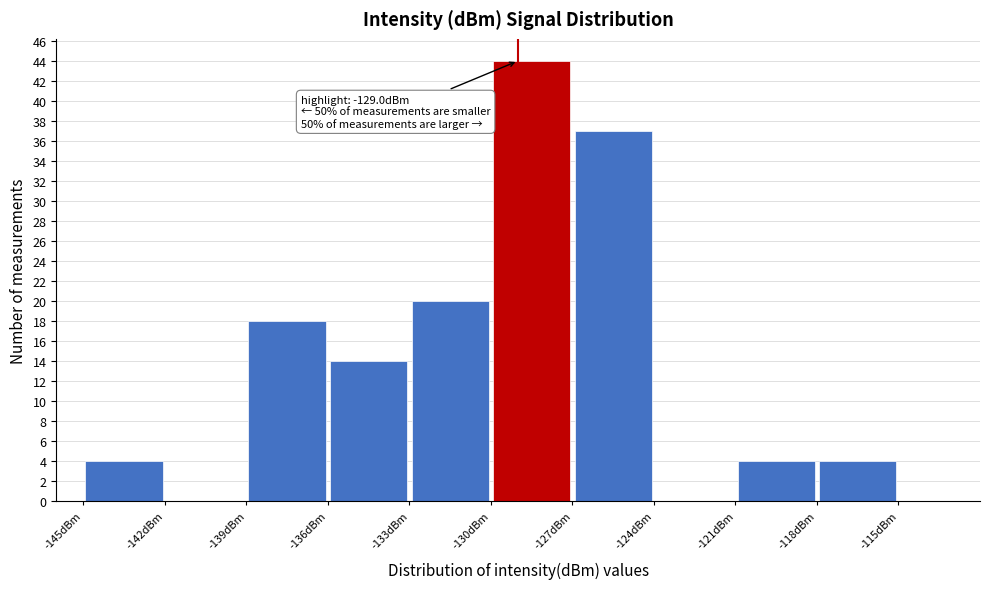

Over which range of the x-axis is the bar tallest?

-130 to -127